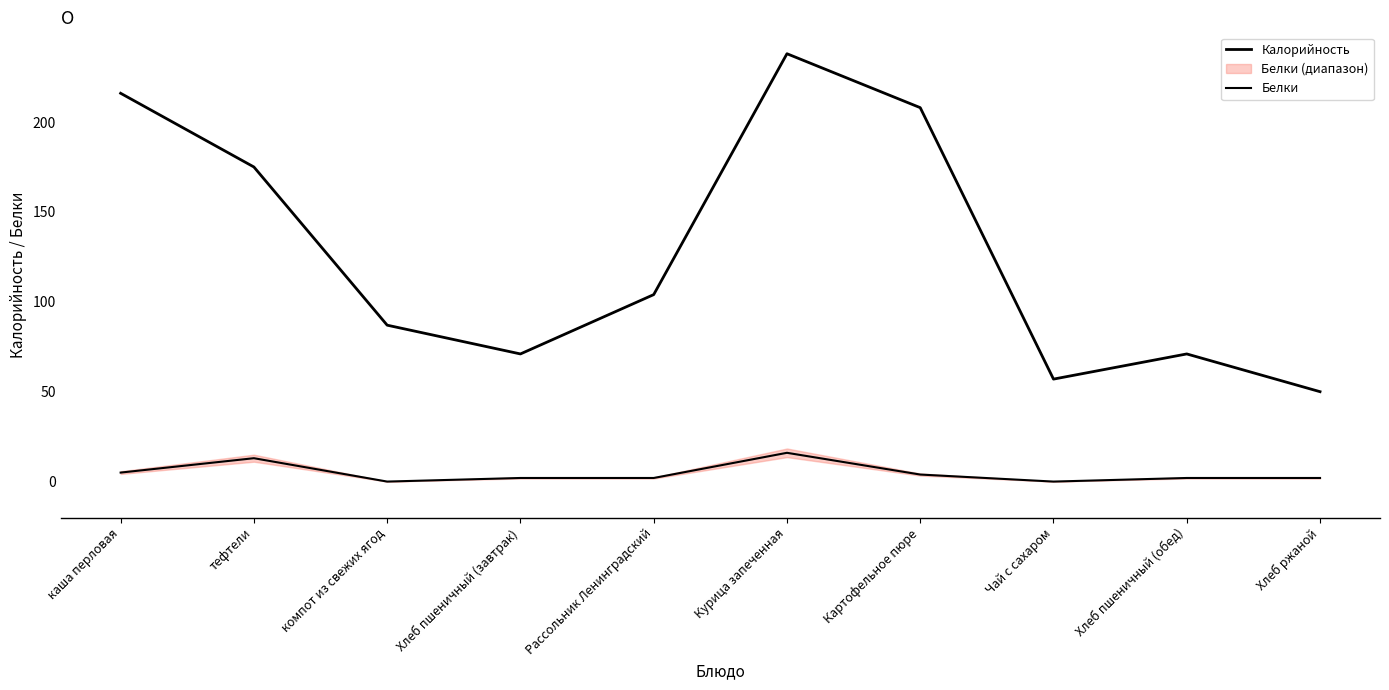

What is the difference between the Белки values at Хлеб пшеничный (обед) and Курица запеченная?

14.0